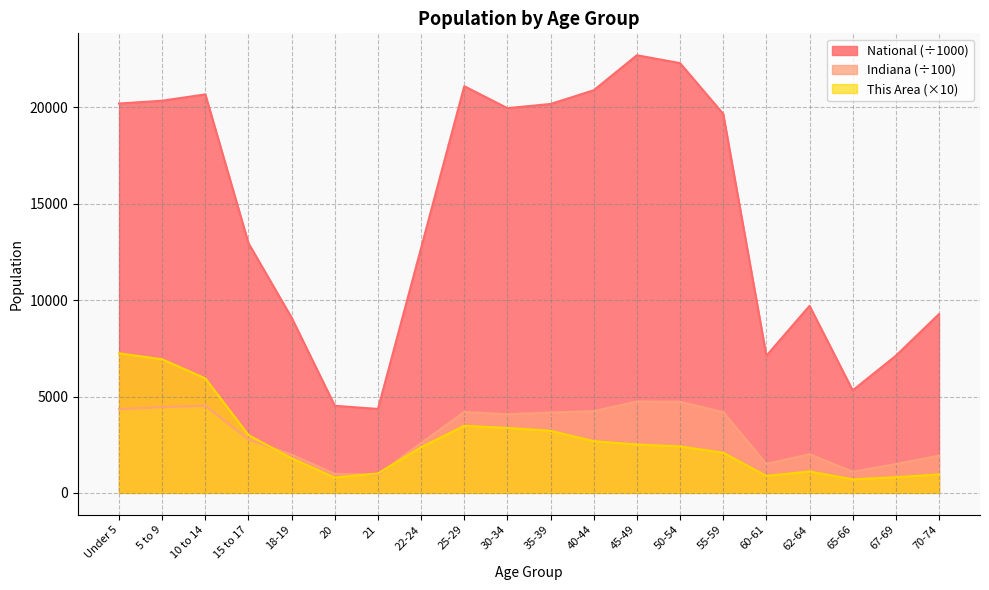

What is the sum of all Indiana values?

60950.3